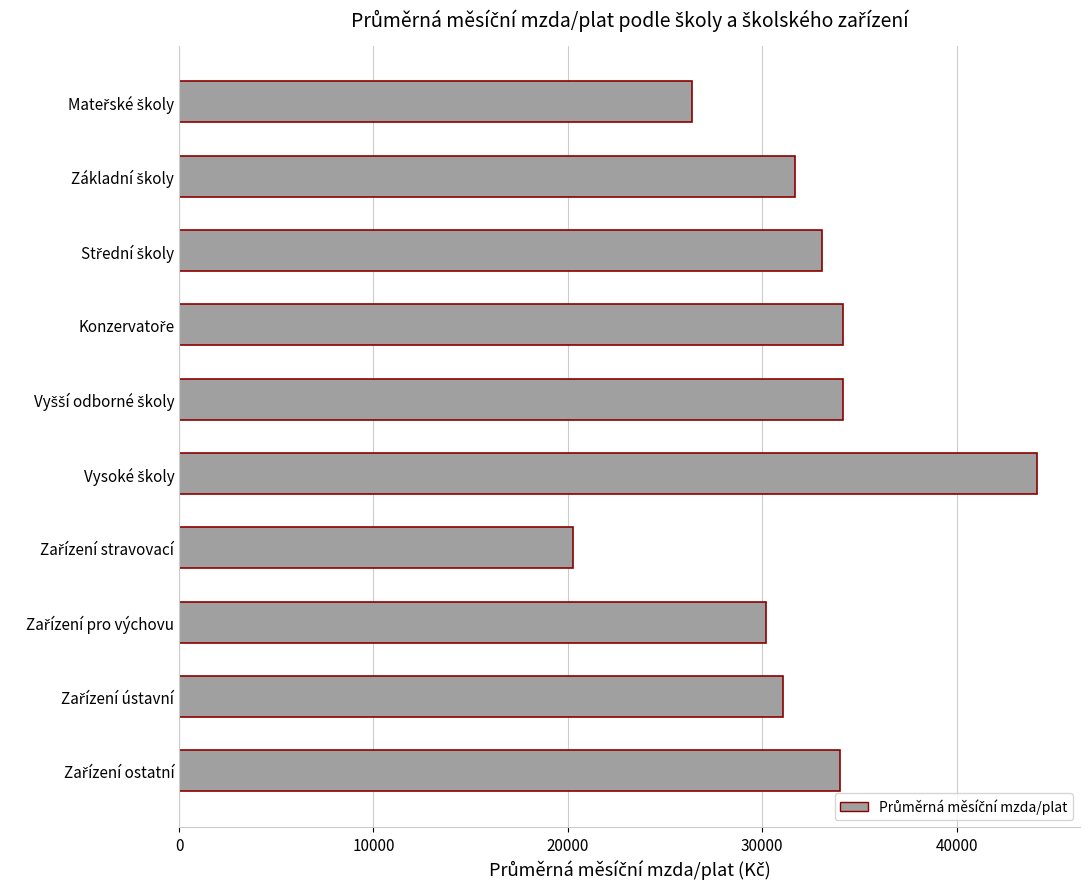

What is the difference between the second highest and minimum values?

13881.1